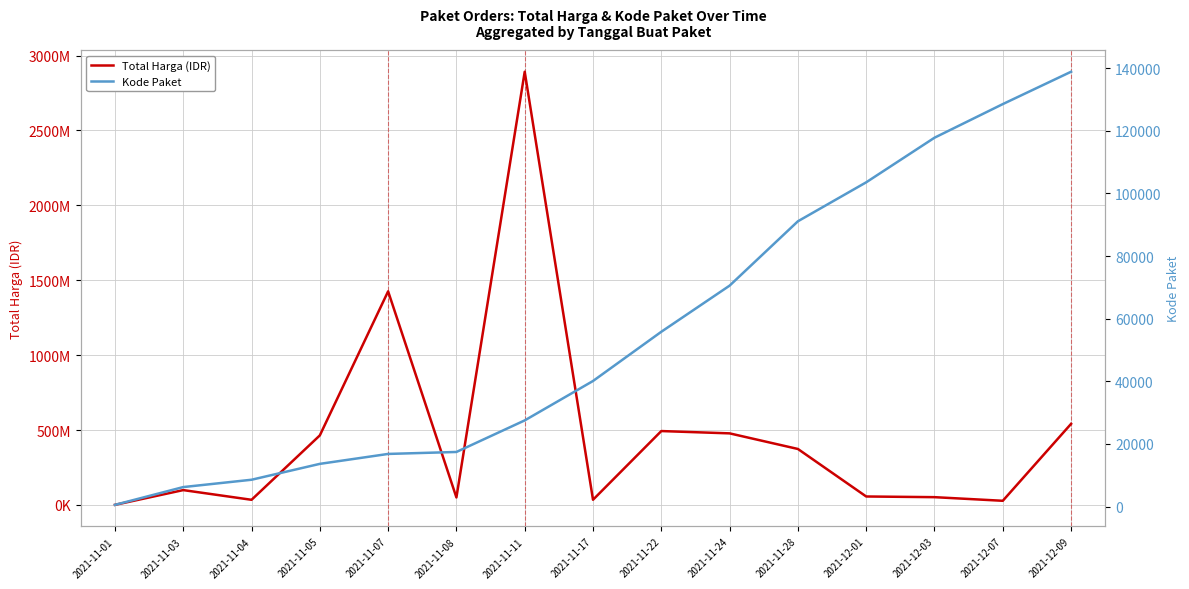

Between 2021-11-11 and 2021-12-03, which series saw the biggest shift?

Total Harga (IDR)